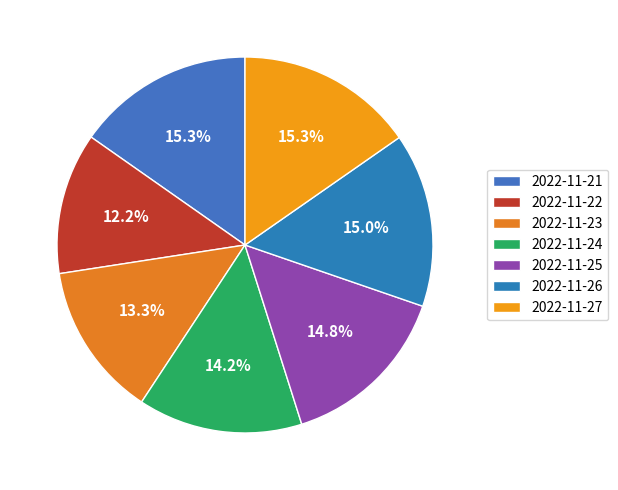

Rank the categories by value from lowest to highest.

2022-11-22, 2022-11-23, 2022-11-24, 2022-11-25, 2022-11-26, 2022-11-21, 2022-11-27